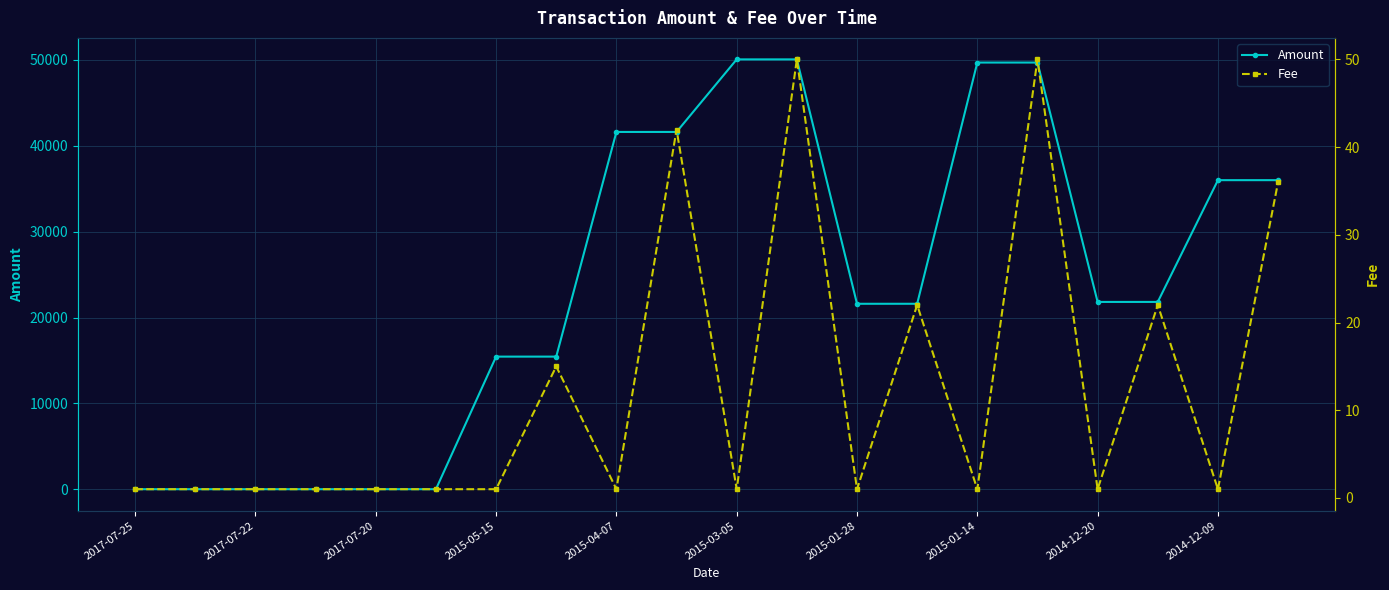

The value of Amount at 2015-03-05 is 73974. True or false?

False